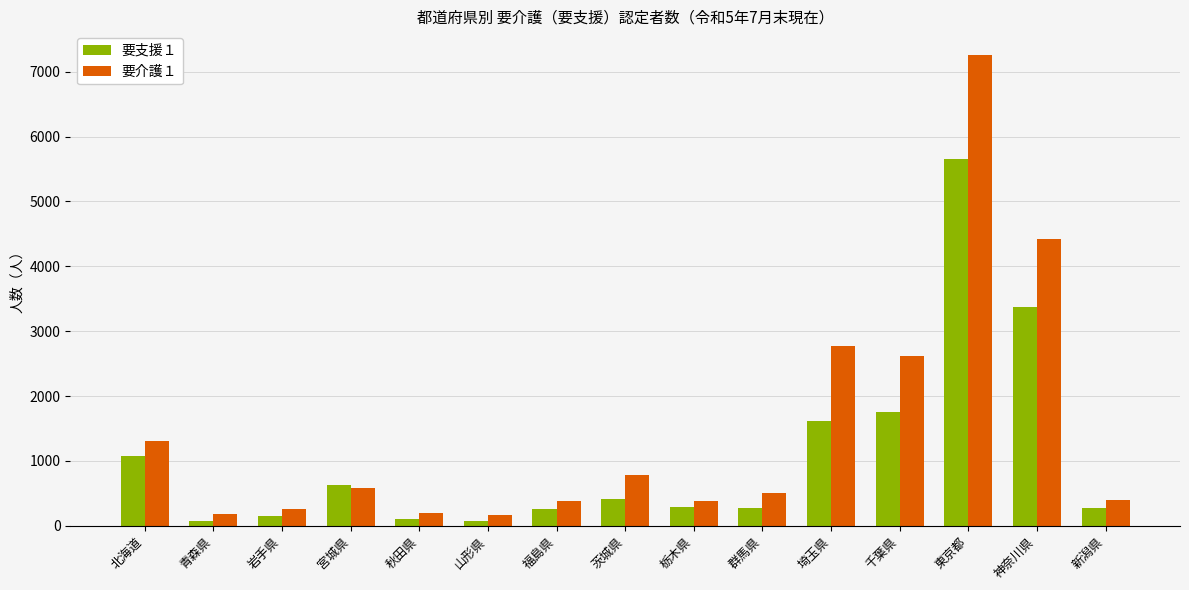

Where is 要介護１ nearest to the value 3715?

神奈川県